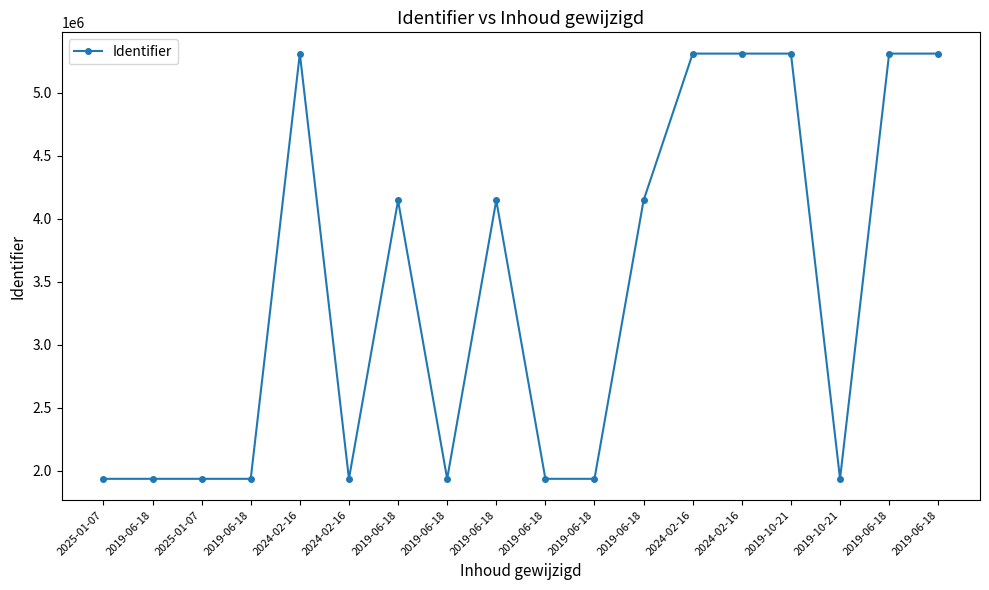

True or false: there are more than 2 points higher than both neighbors.

True